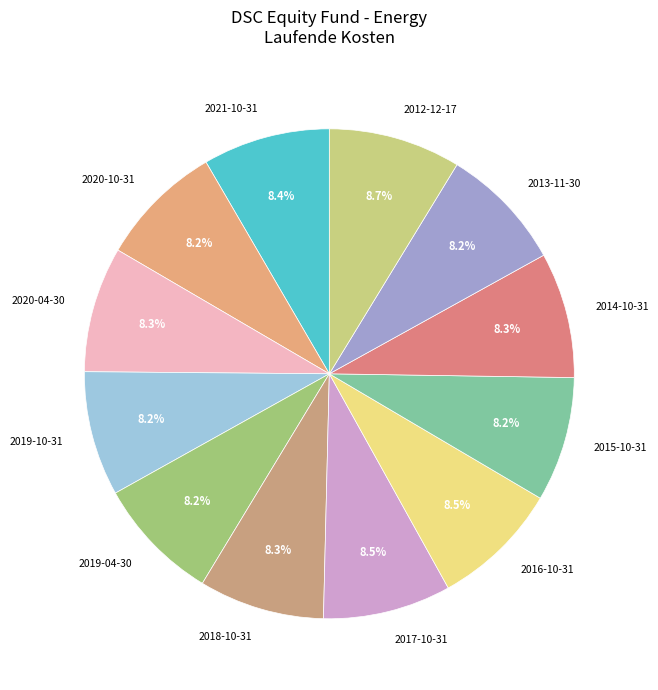

How much of the chart is everything except 2021-10-31?

91.6%